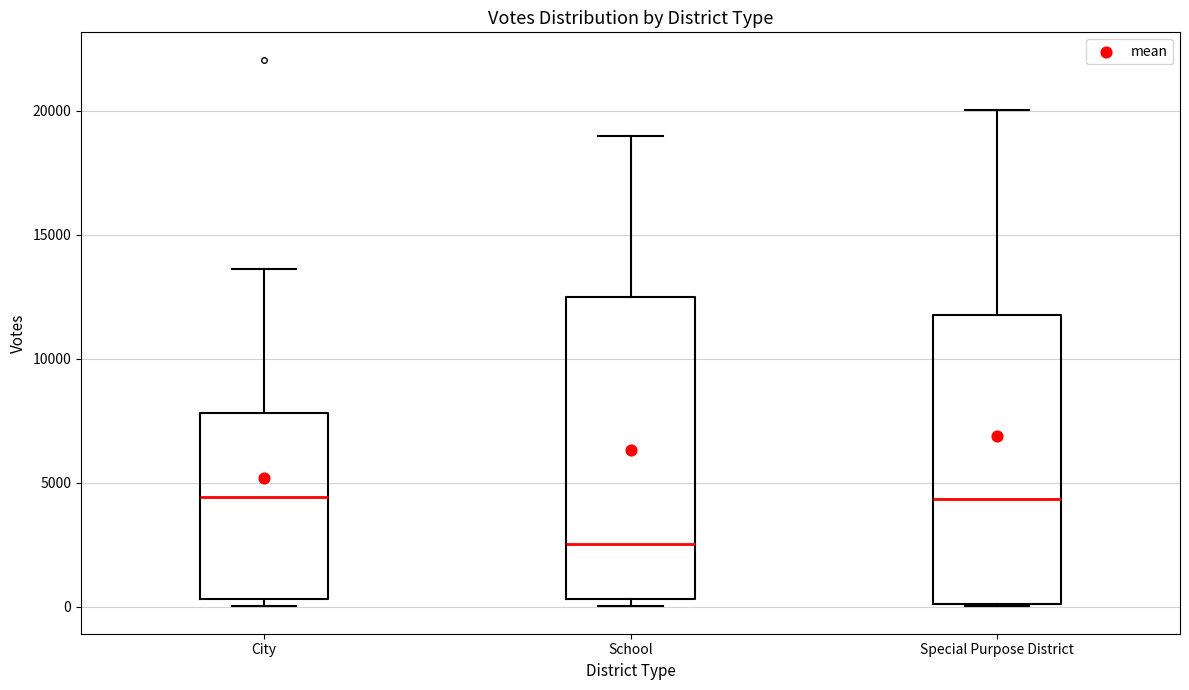

Where does the upper whisker of the box for Special Purpose District end on the y-axis? The values are not printed on the chart, so give them approximately, as read against the axis.

20000